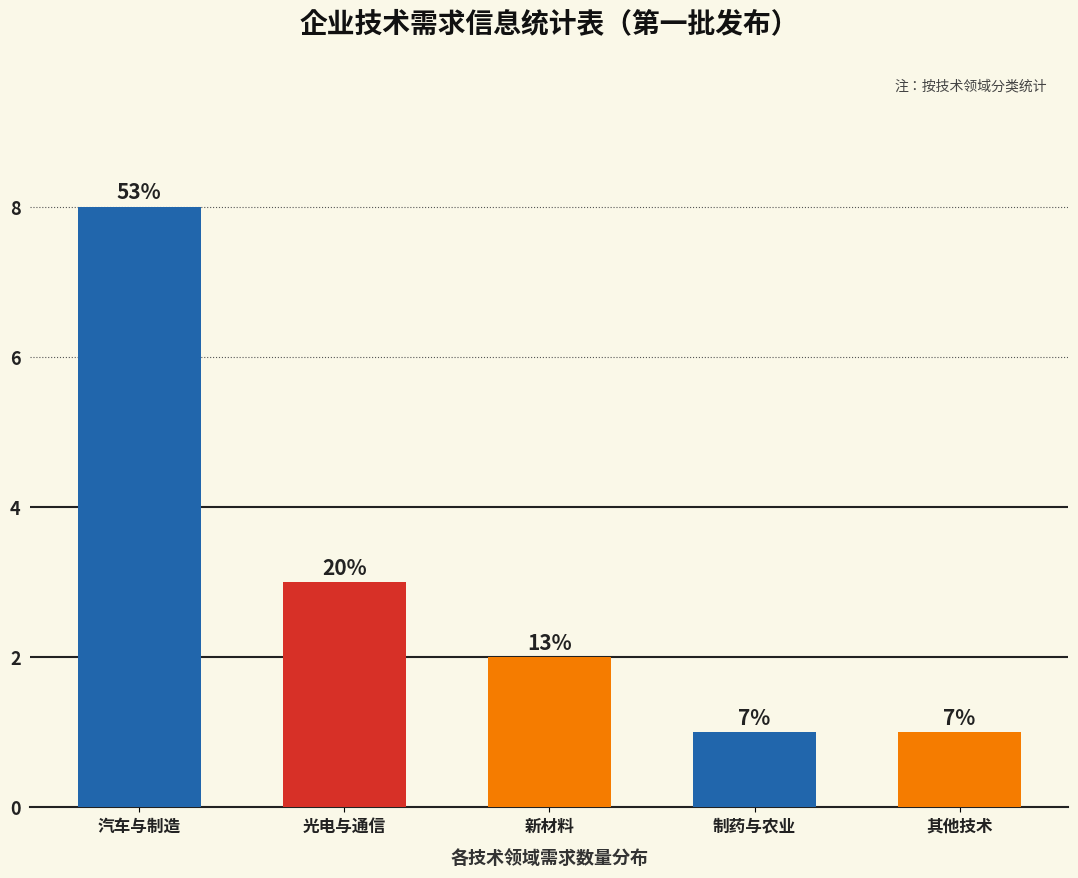

How many bars are there in total?

5